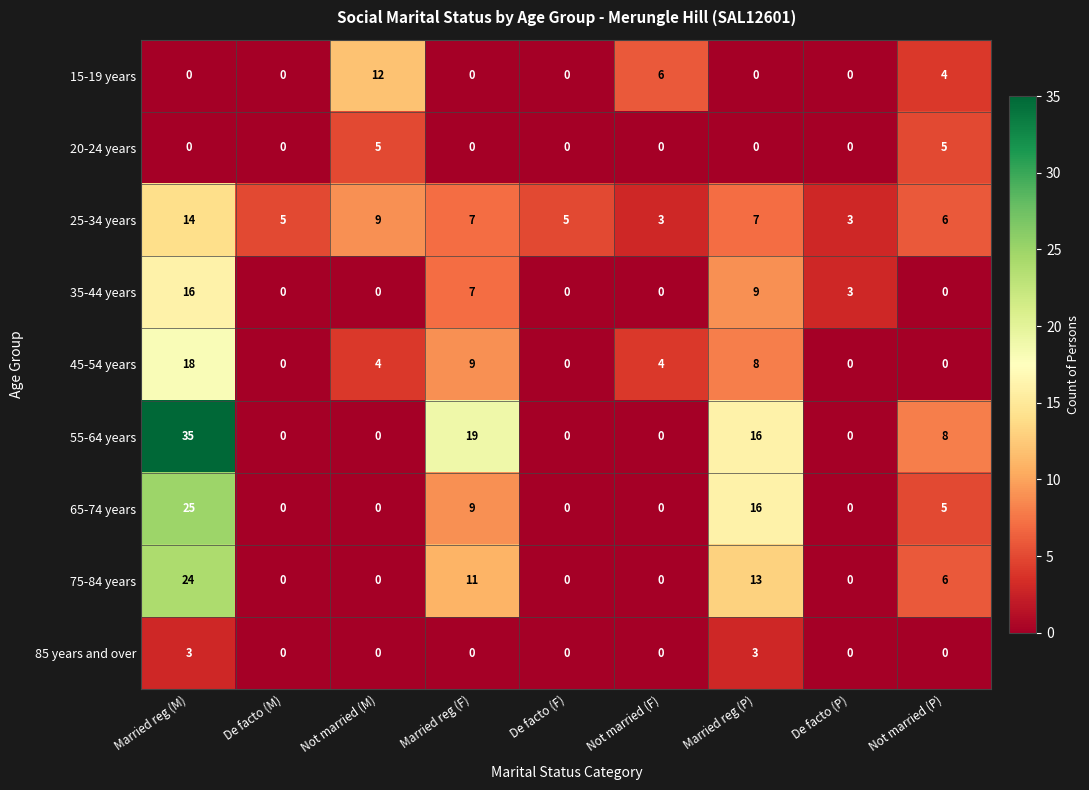

What is the total value across all series at Married reg (M)?

135